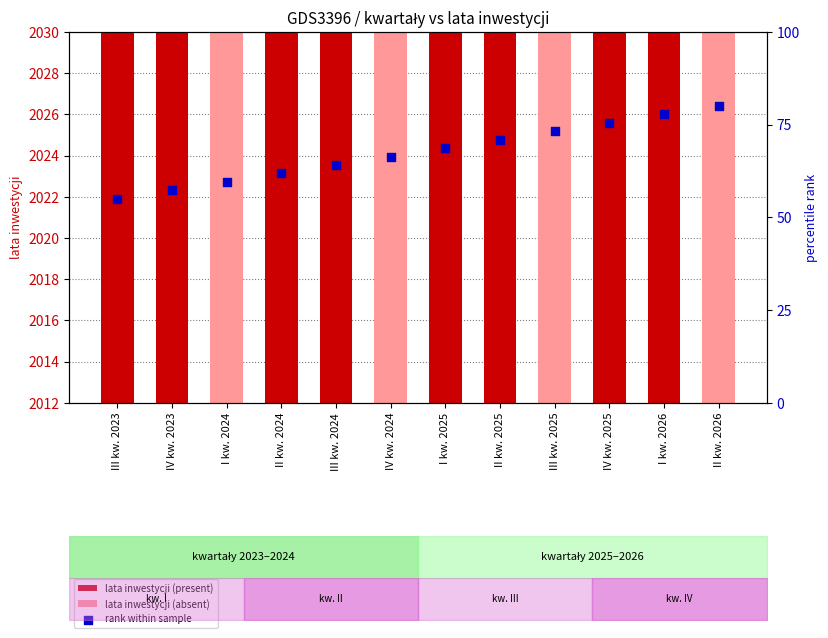

What is the change in value from I kw. 2024 to I kw. 2025?

+9.1